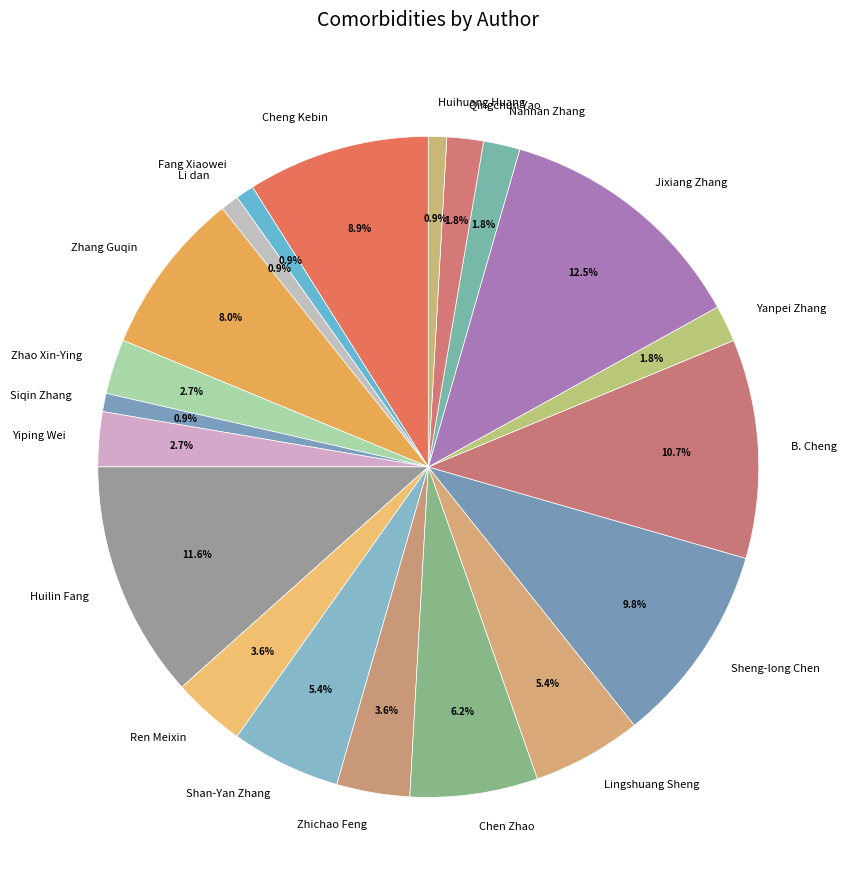

What is the largest slice in the pie chart?

Jixiang Zhang